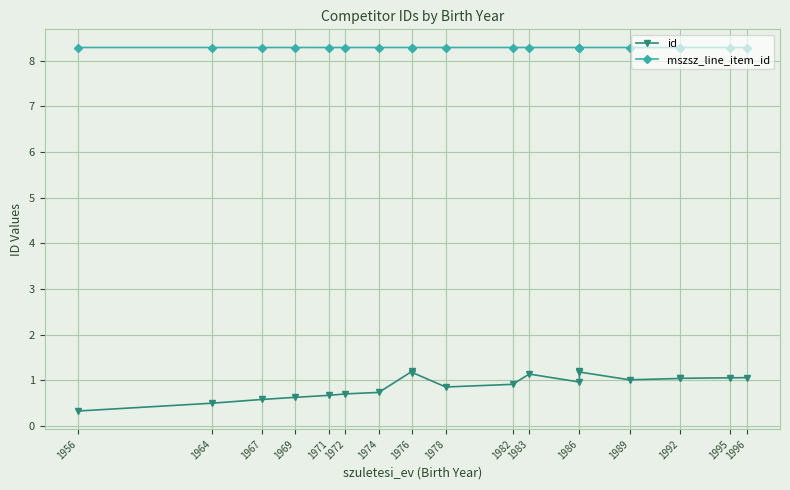

Is the value of mszsz_line_item_id at 1976 greater than the value of id at 1996?

Yes